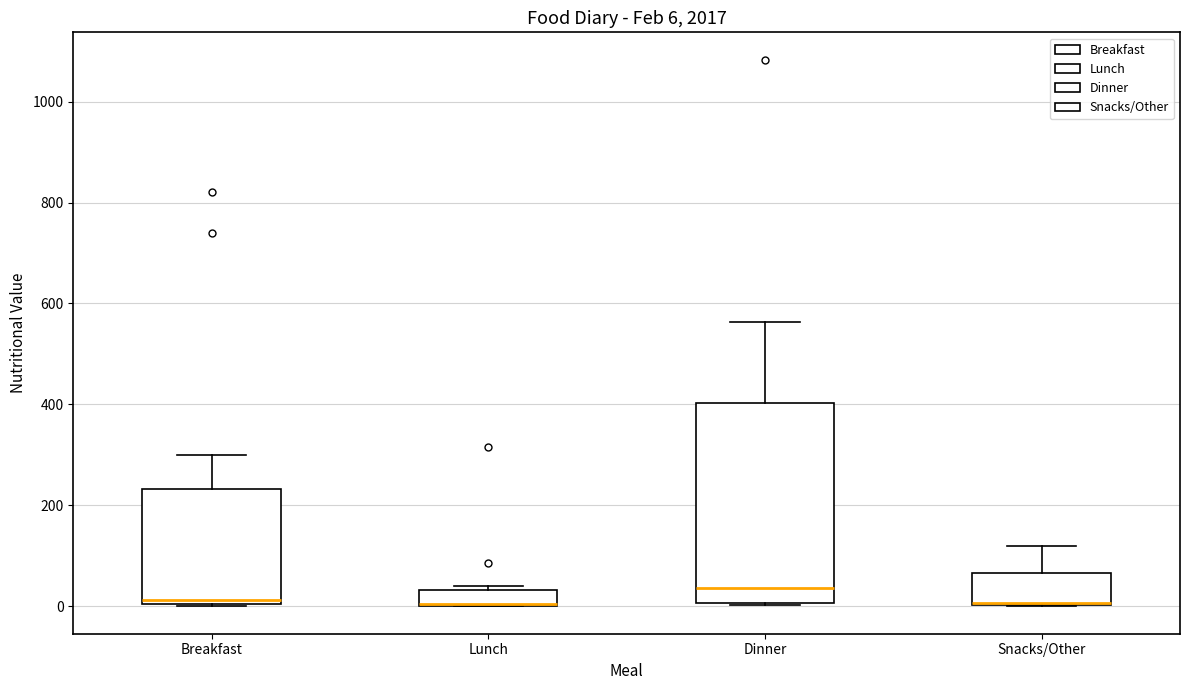

Which box is the tallest, from its lower edge to its upper edge?

Dinner